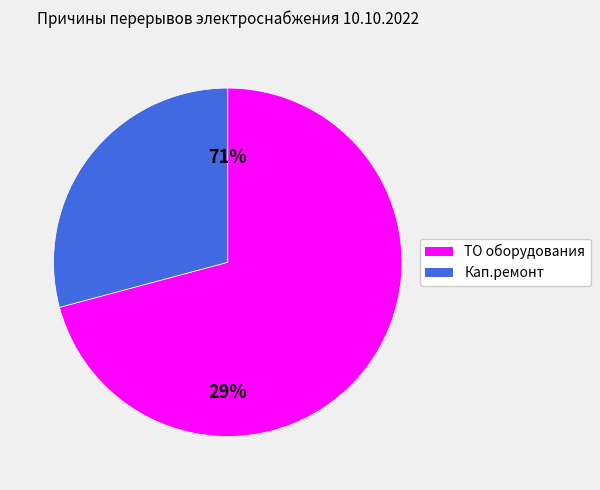

How many slices are in this pie chart?

2